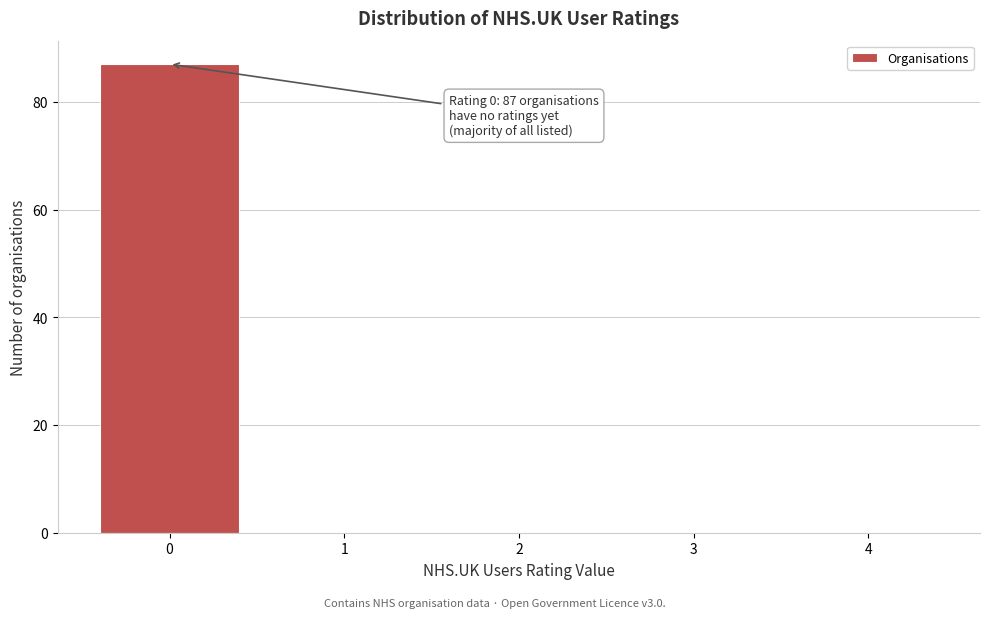

Reading left to right, list all the values displayed in this chart.

0=87	1=0	2=0	3=0	4=0